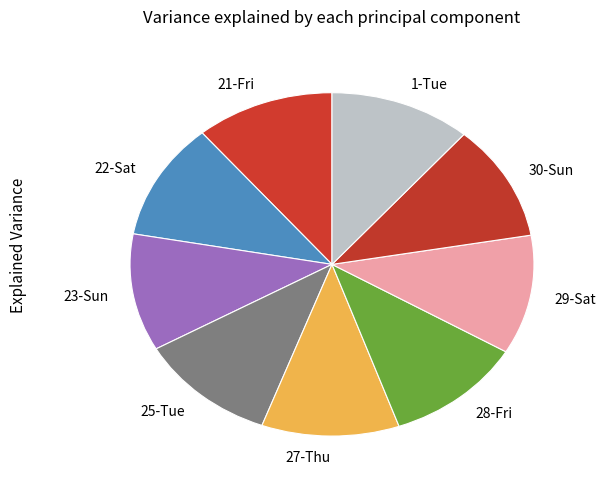

Is the sum of 30-Sun and 1-Tue greater than half?

No